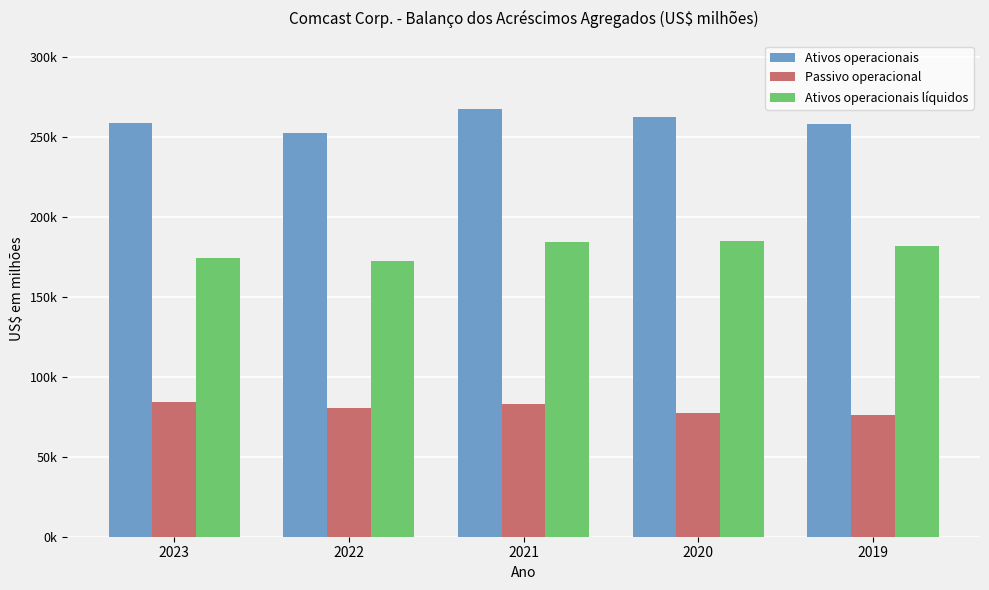

Between 2022 and 2019, which series saw the biggest shift?

Ativos operacionais líquidos